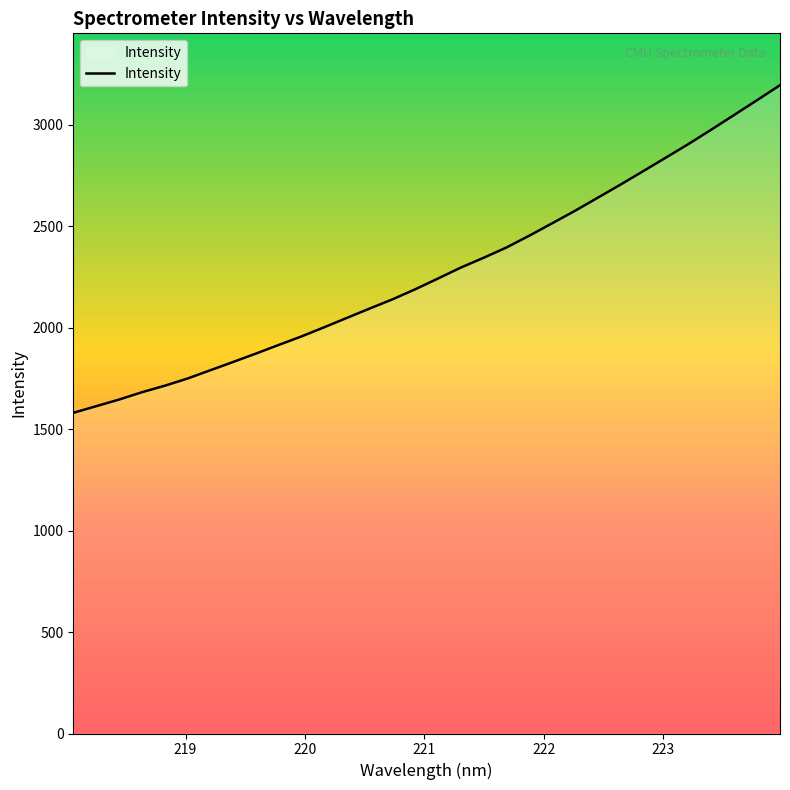

What is the minimum value shown in the chart?

1580.6